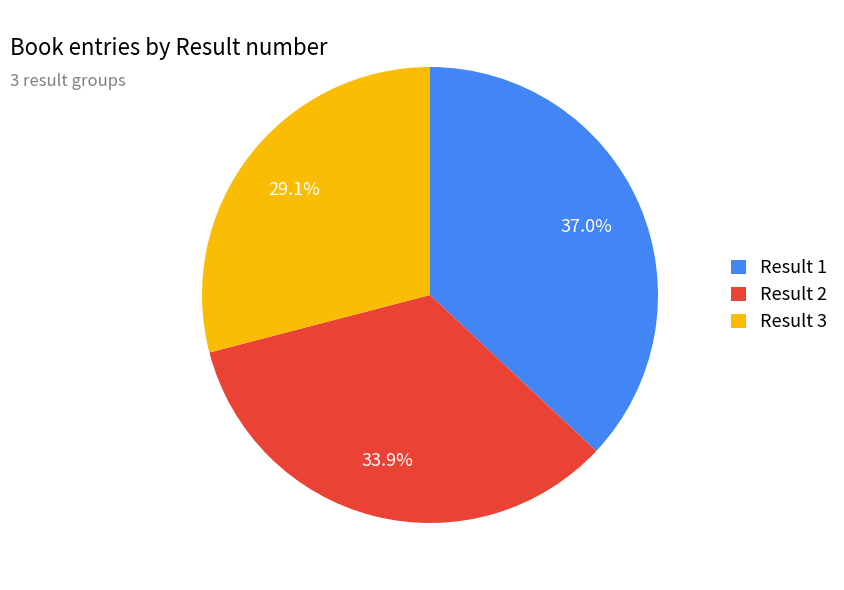

Count the number of slices in the pie.

3